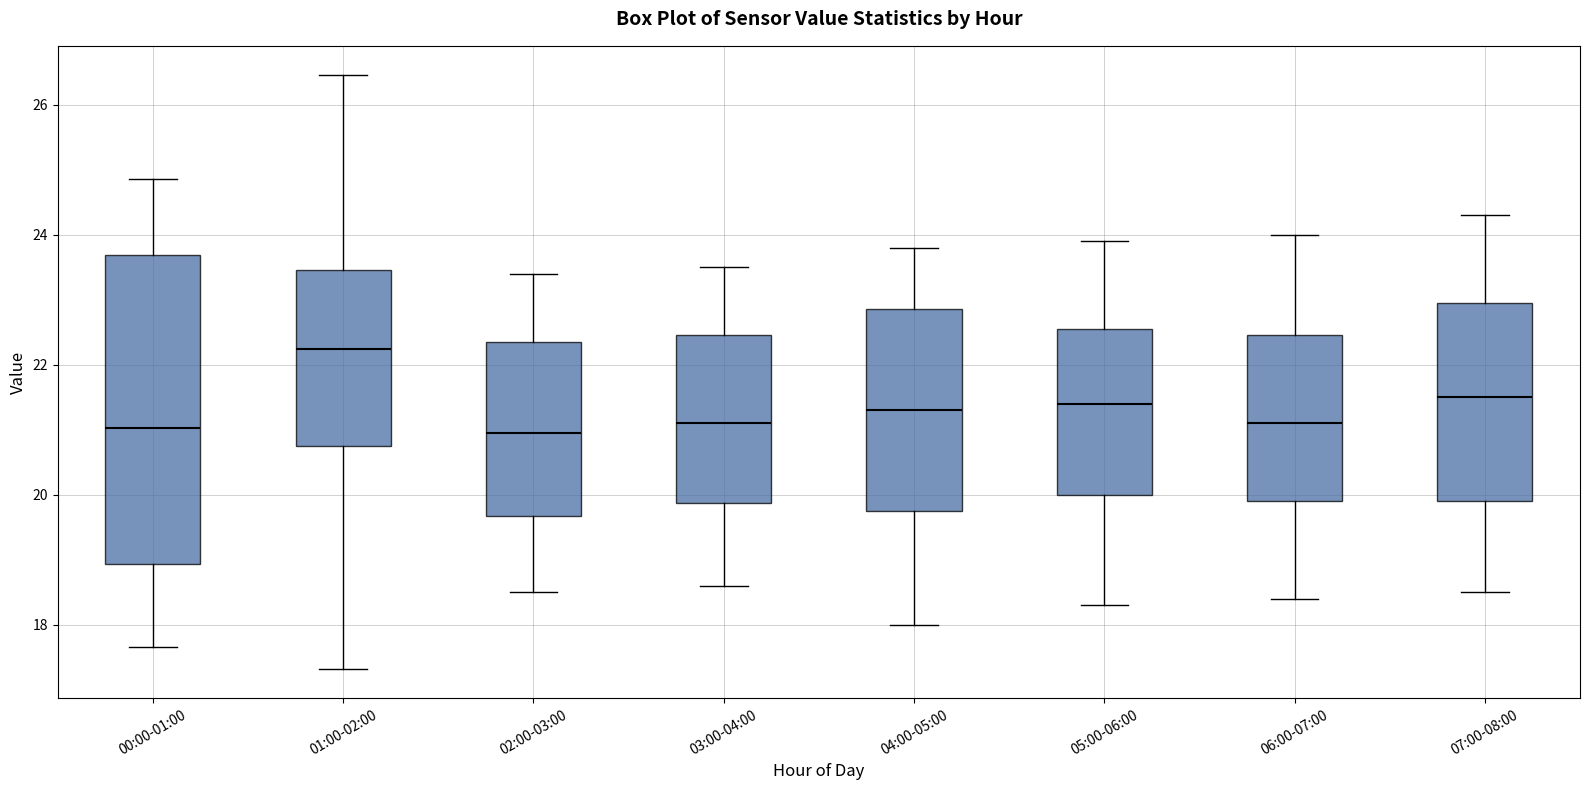

Which box has the highest median line?

01:00-02:00